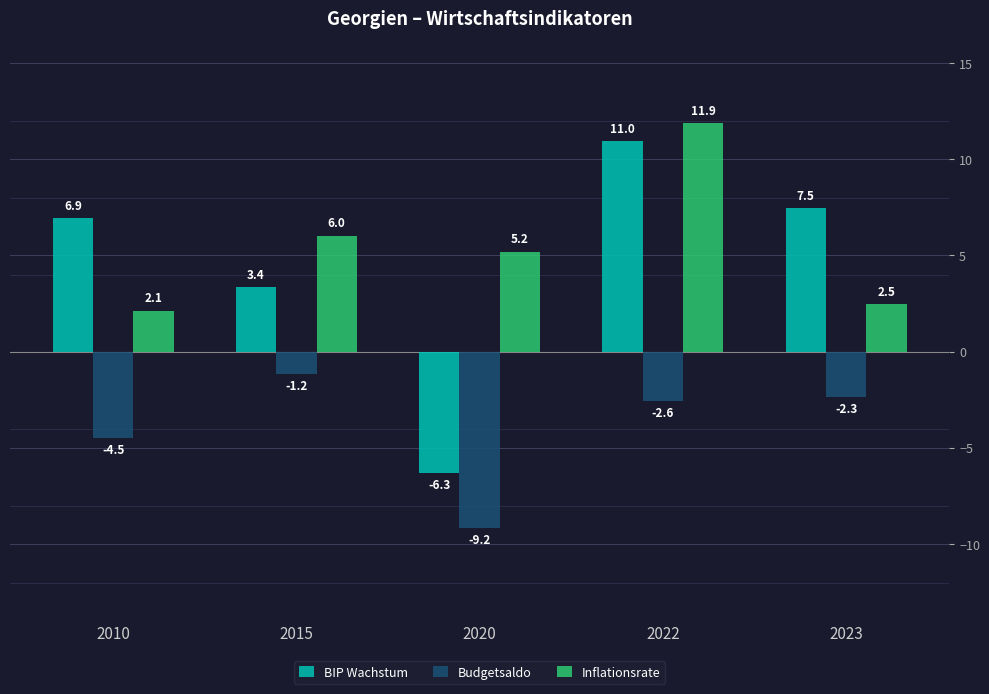

What is the minimum value for Inflationsrate?

2.1